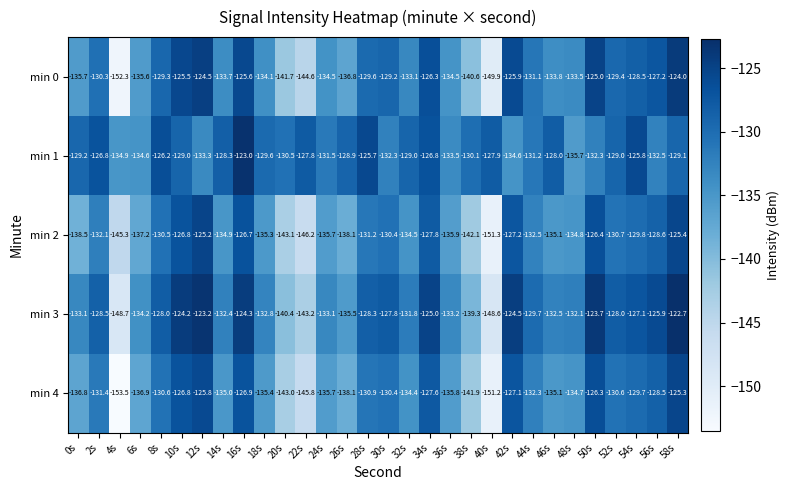

What is the greatest value displayed?

-122.7